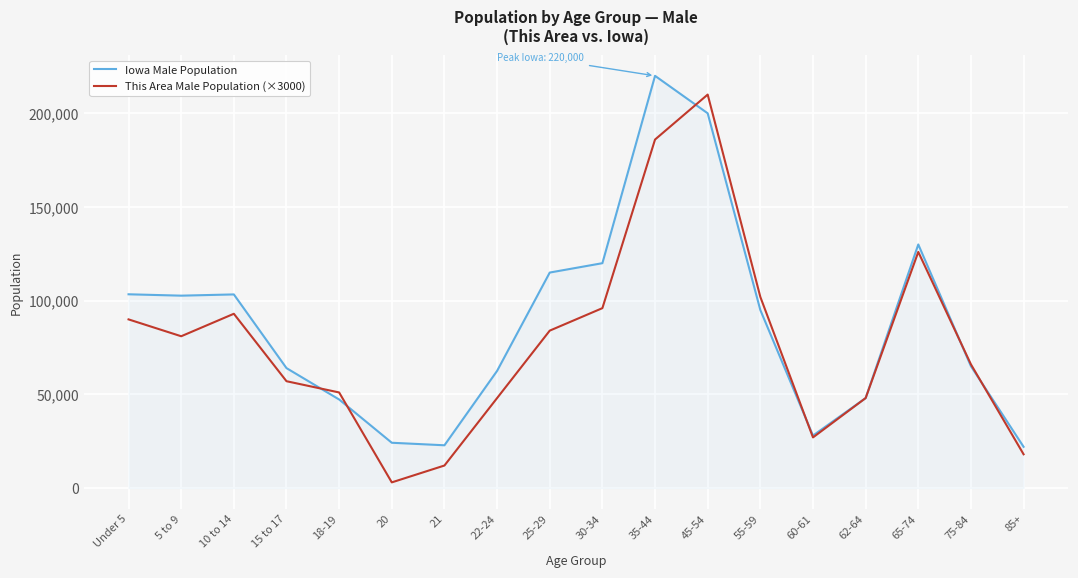

What are all the series names shown in the legend?

Iowa Male Population, This Area Male Population (×3000)